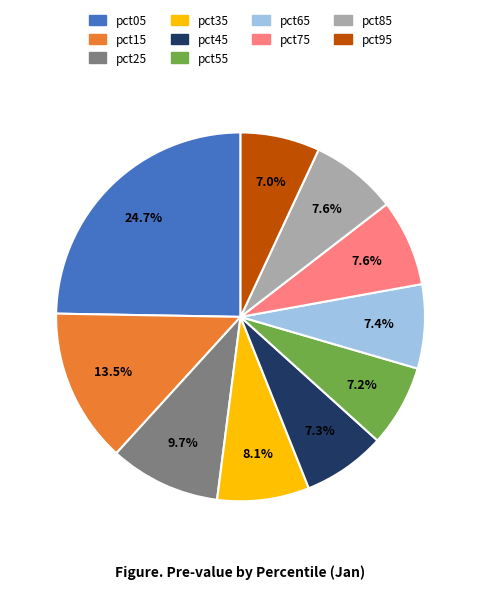

The pct05 slice represents 25% of the pie. True or false?

True